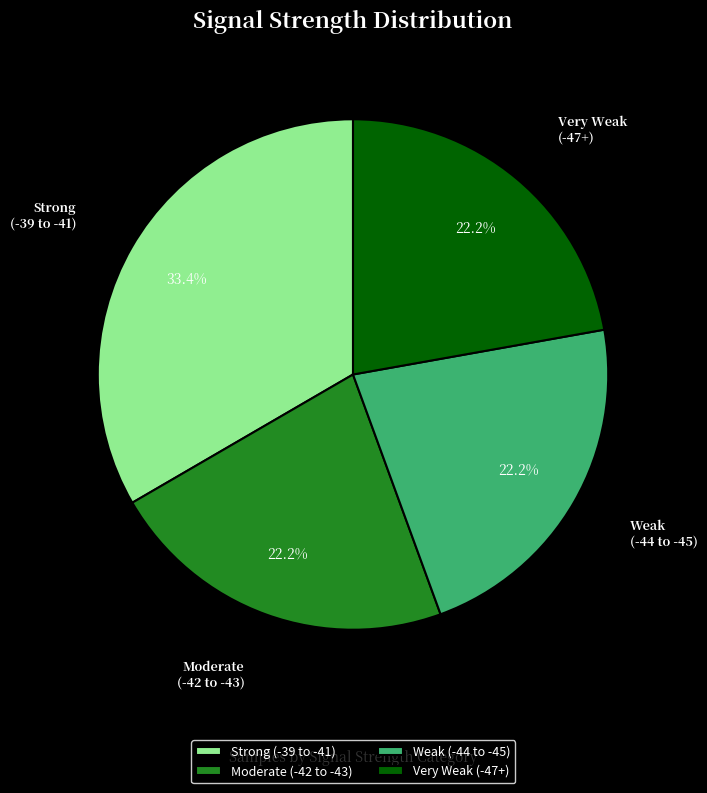

Is there a majority slice in this chart?

No